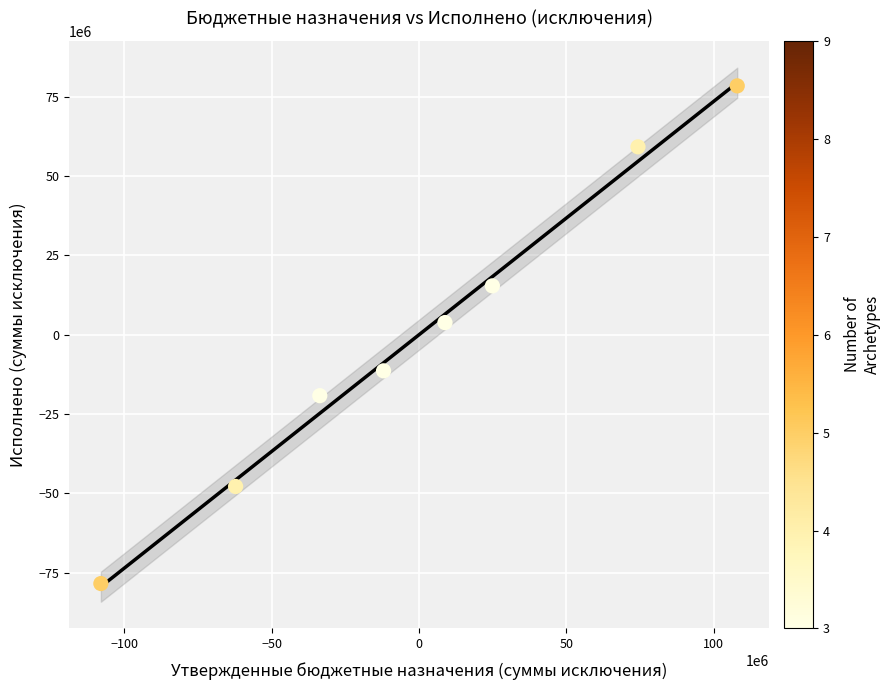

What is the range of Y values (max minus min)?

156913330.7